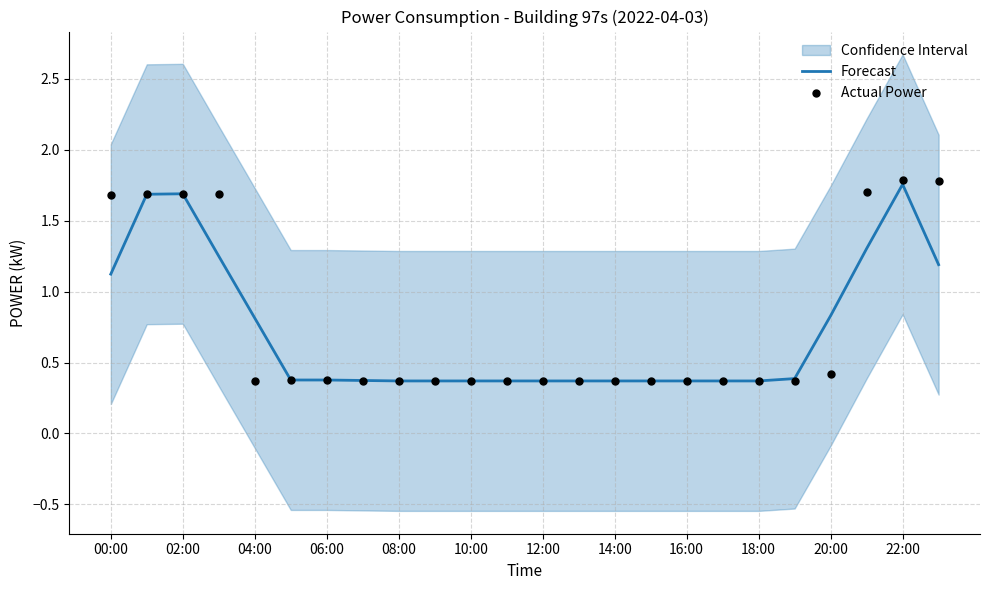

Which series has the widest spread of Y values?

Actual Power